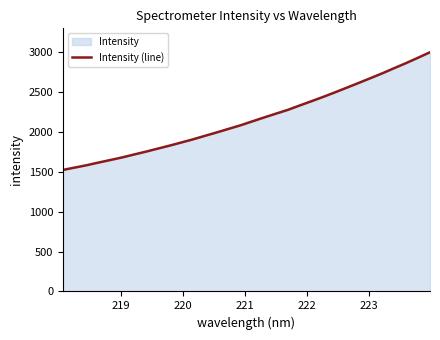

What is the greatest value displayed?

2998.8